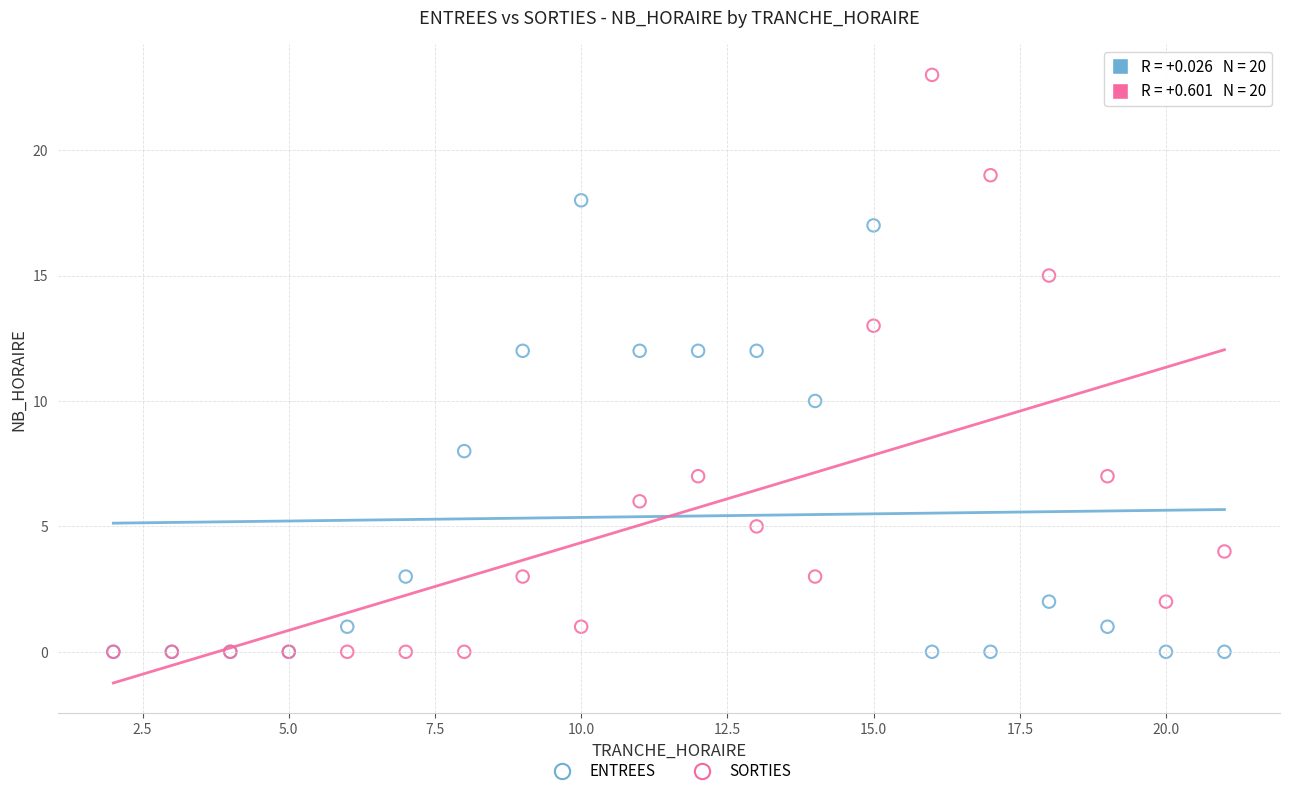

What are all the series names shown in the legend?

ENTREES, SORTIES